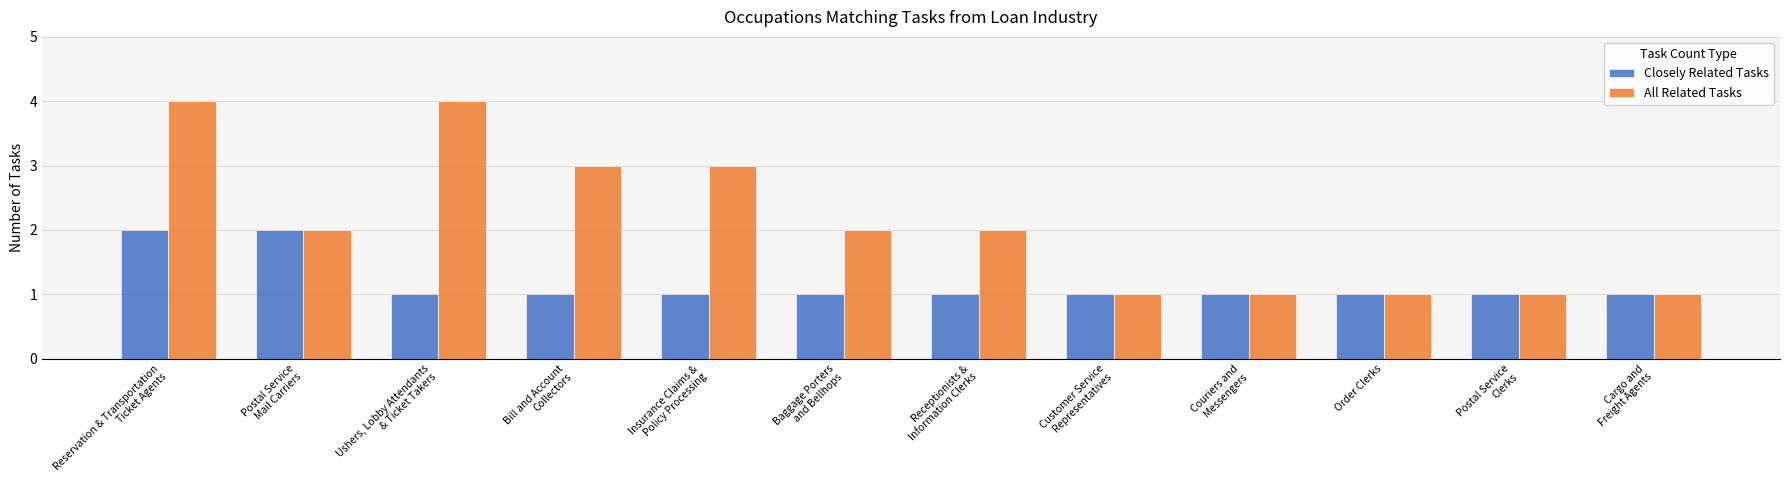

What are all the series names shown in the legend?

Closely Related Tasks, All Related Tasks